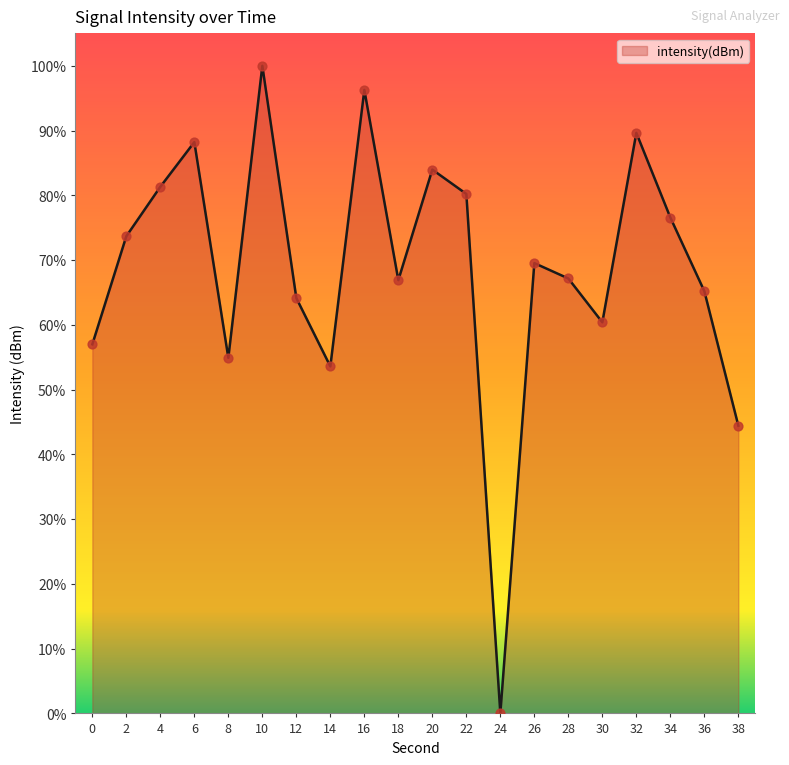

Which has a higher value, 30 or 0?

30